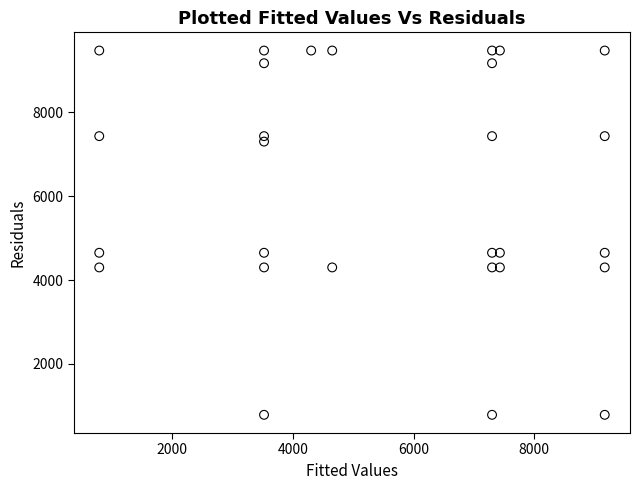

What is the range of X values (max minus min)?

8380